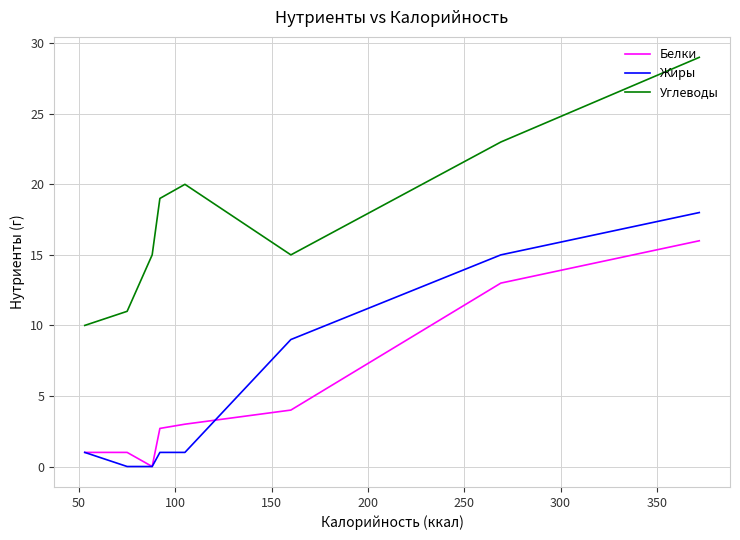

What is the lowest value of the Углеводы series?

10.0